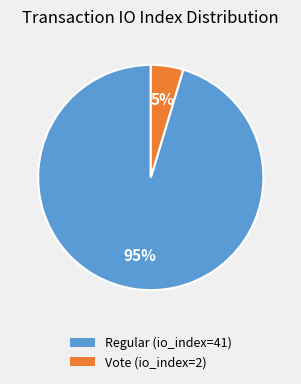

Is there a majority slice in this chart?

Yes